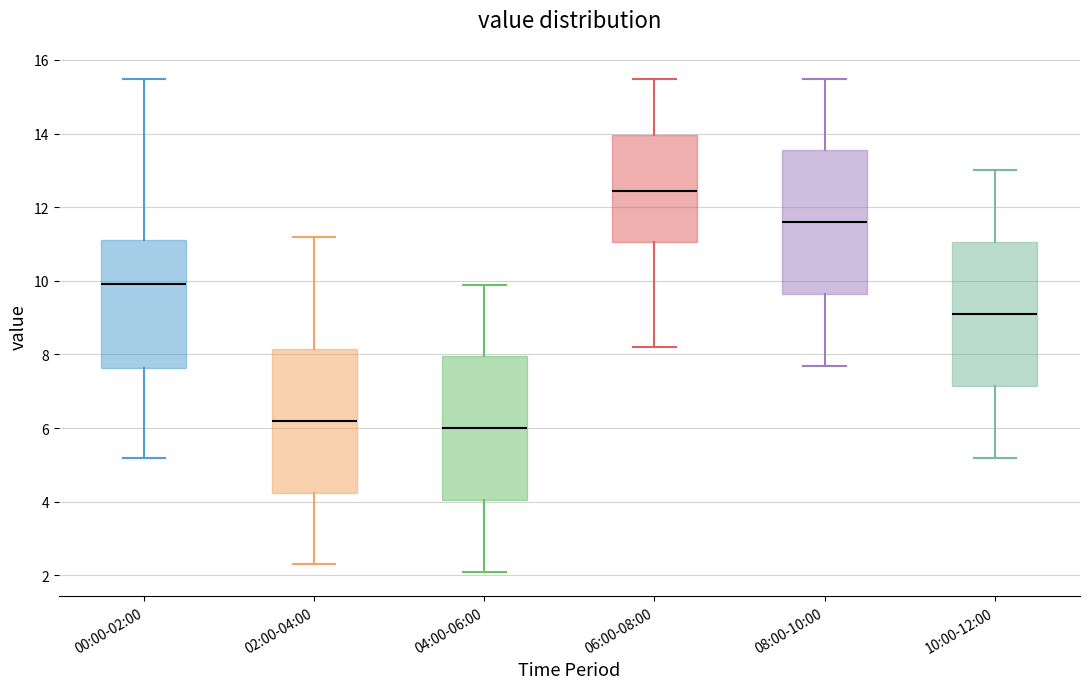

Which box's median line is the highest?

06:00-08:00